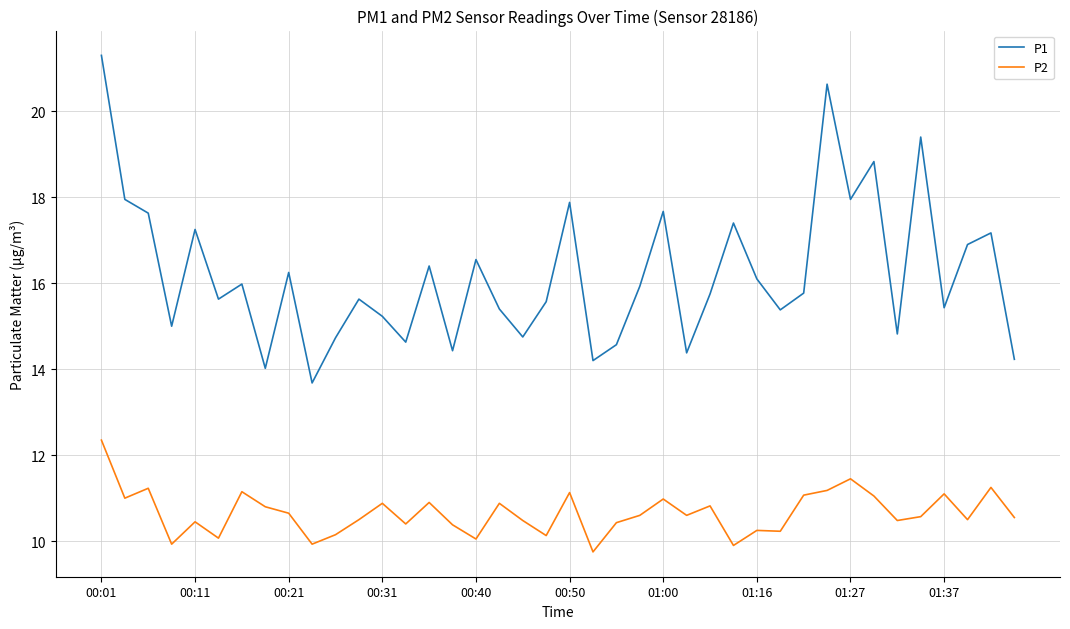

What is the lowest value of the P1 series?

13.7